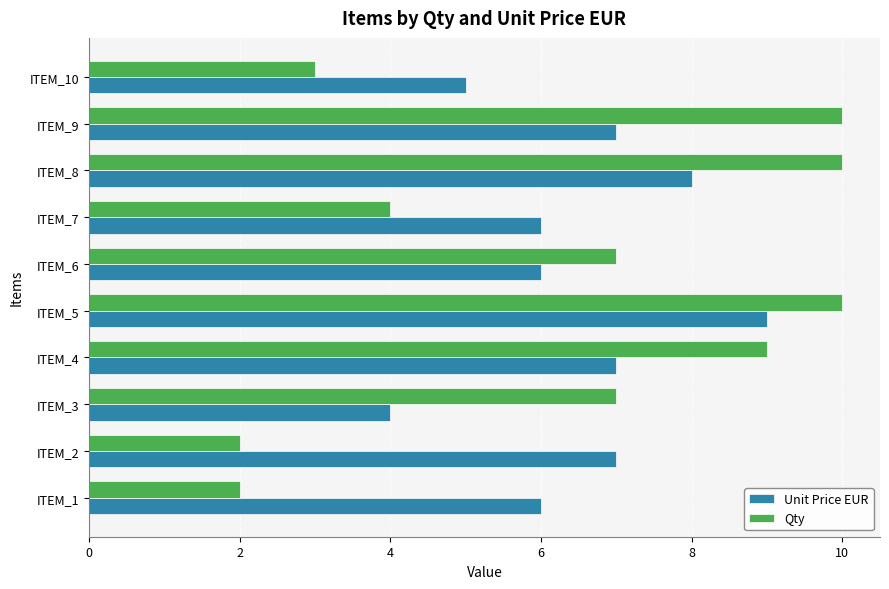

What is the difference between the maximum and minimum values in the Unit Price EUR series?

5